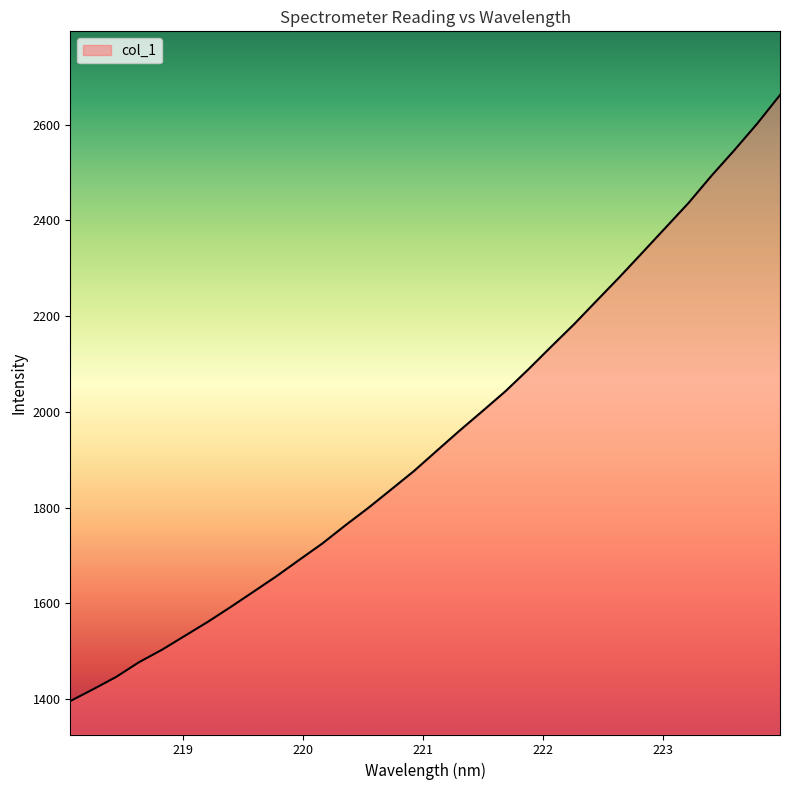

What is the smallest value displayed?

1395.7